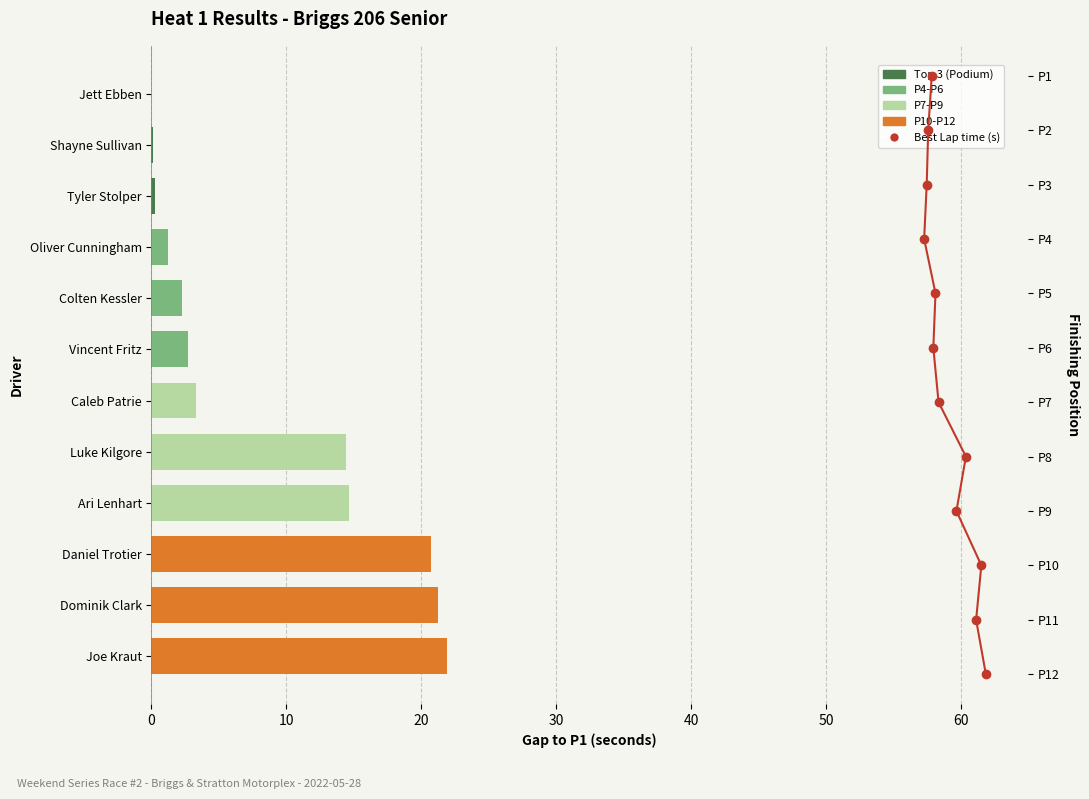

Is the value of Gap to P1 at 10 greater than the value of Best Lap time at 70?

No